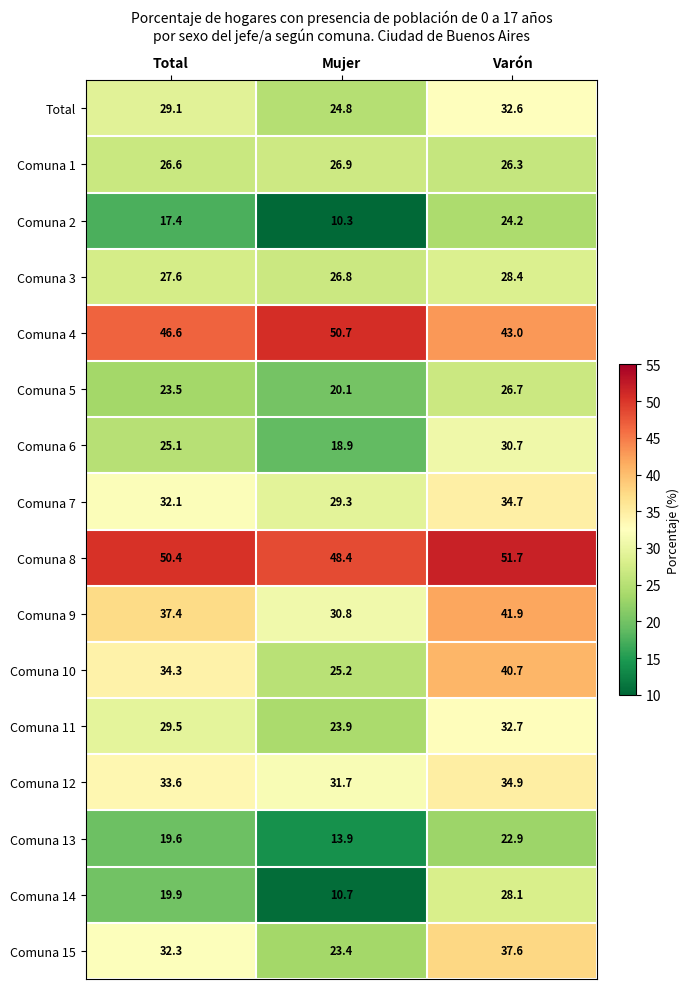

What is the average value of the Comuna 15 series?

31.1